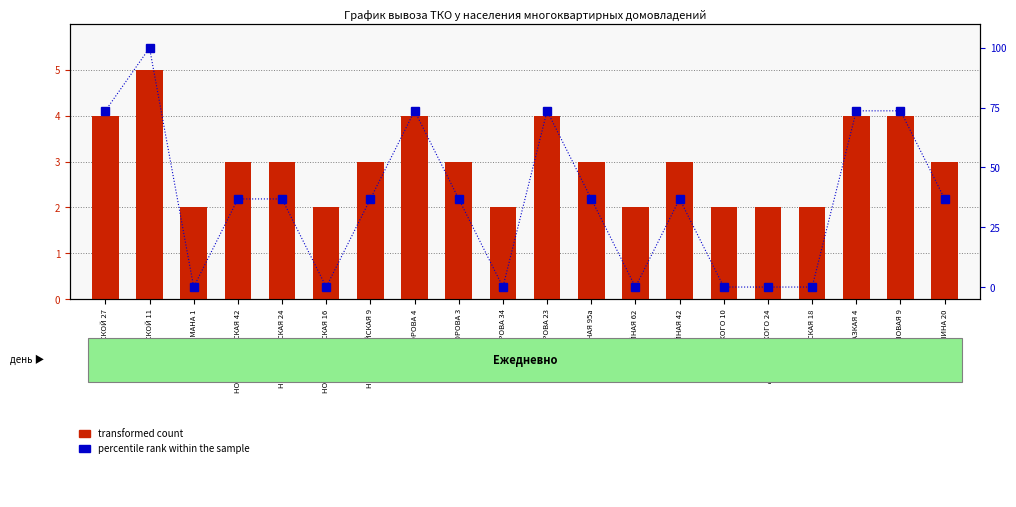

Which label corresponds to the smallest value in the chart?

ТЕЛЬМАНА 1